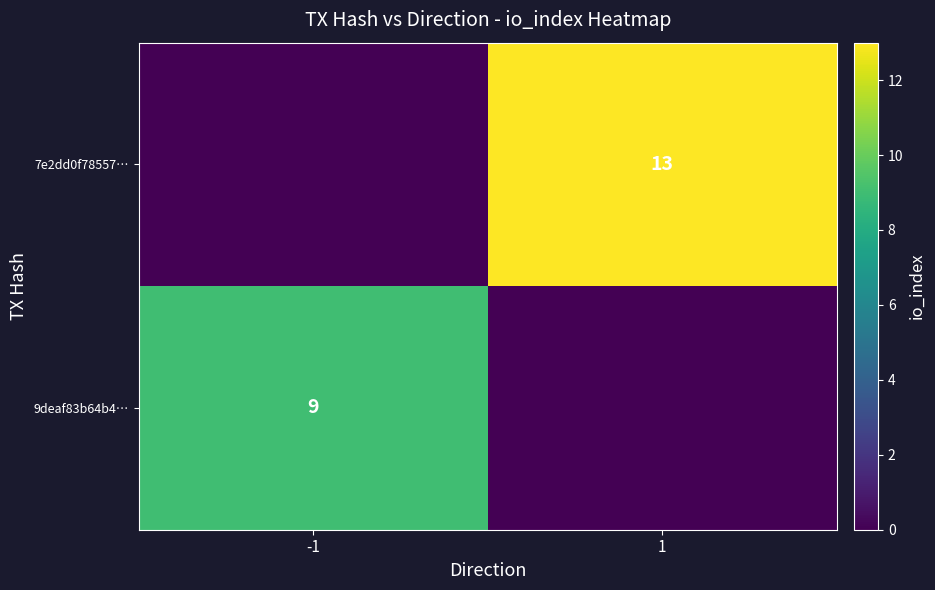

Where is 7e2dd0f78557… nearest to the value 6?

-1